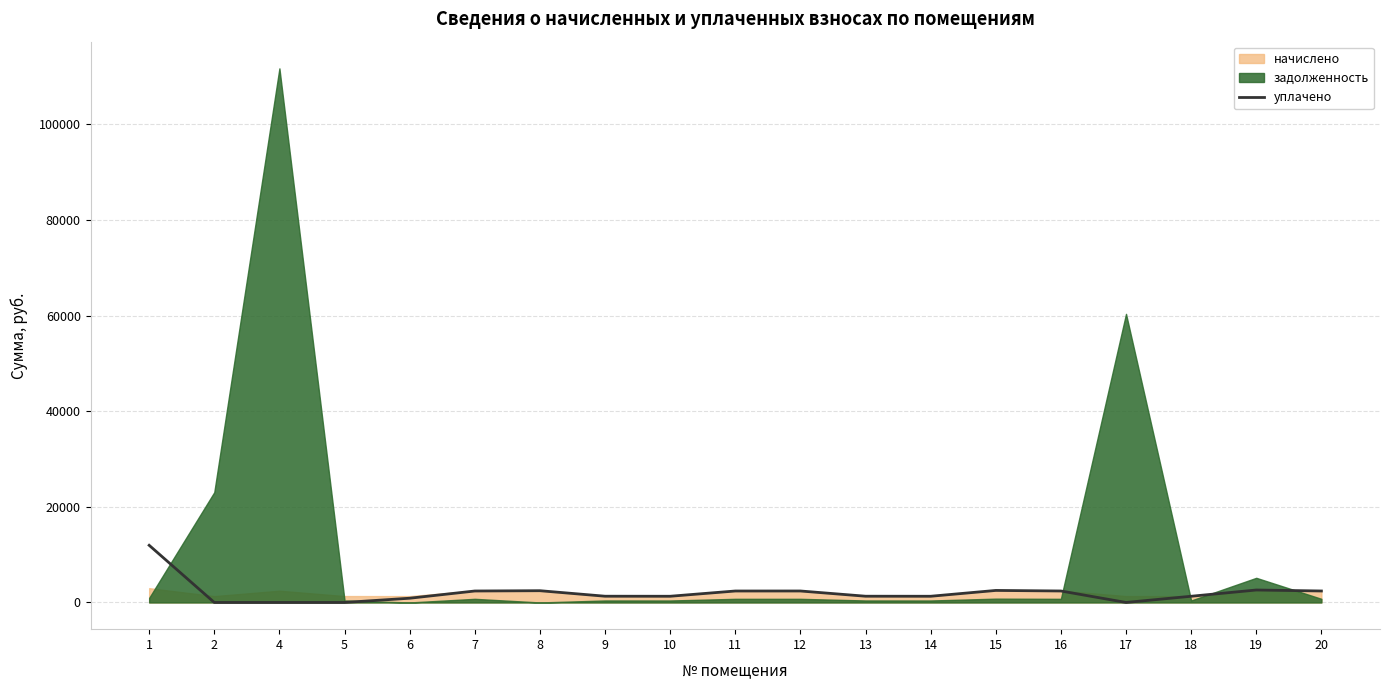

At which label does the data first exceed 1306?

1